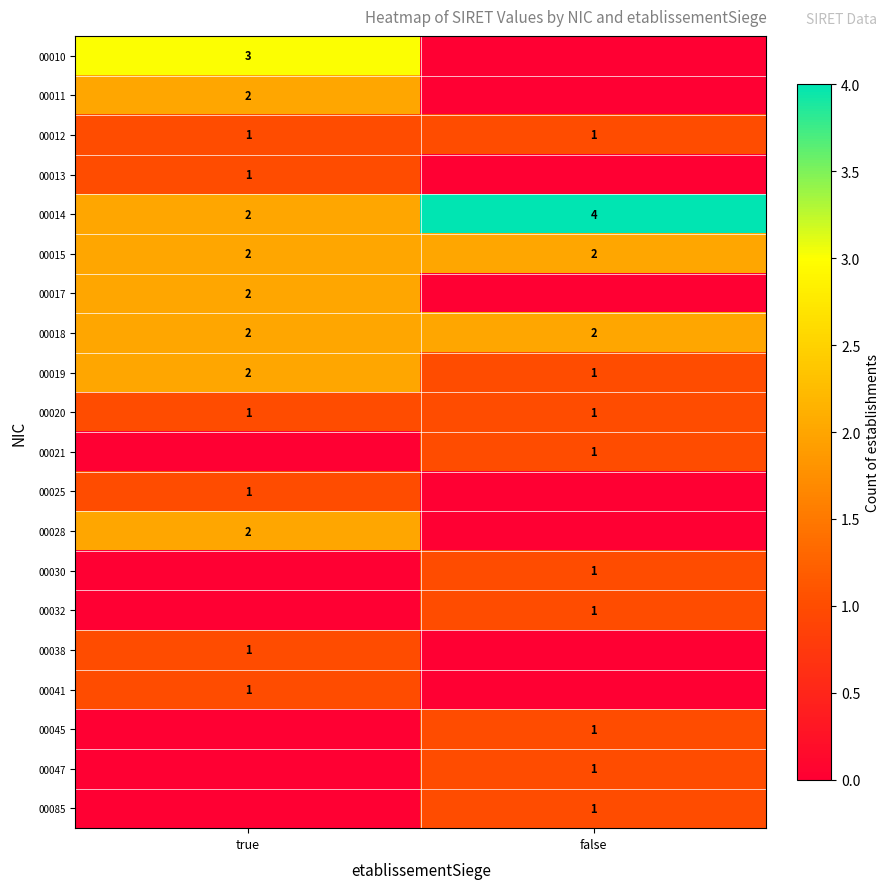

Is it true that 00010 equals 3 at true?

True